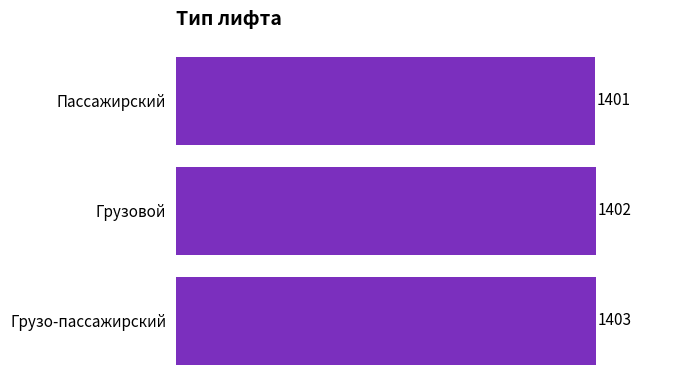

Reading top to bottom, list all the values displayed in this chart.

Пассажирский=1401	Грузовой=1402	Грузо-пассажирский=1403